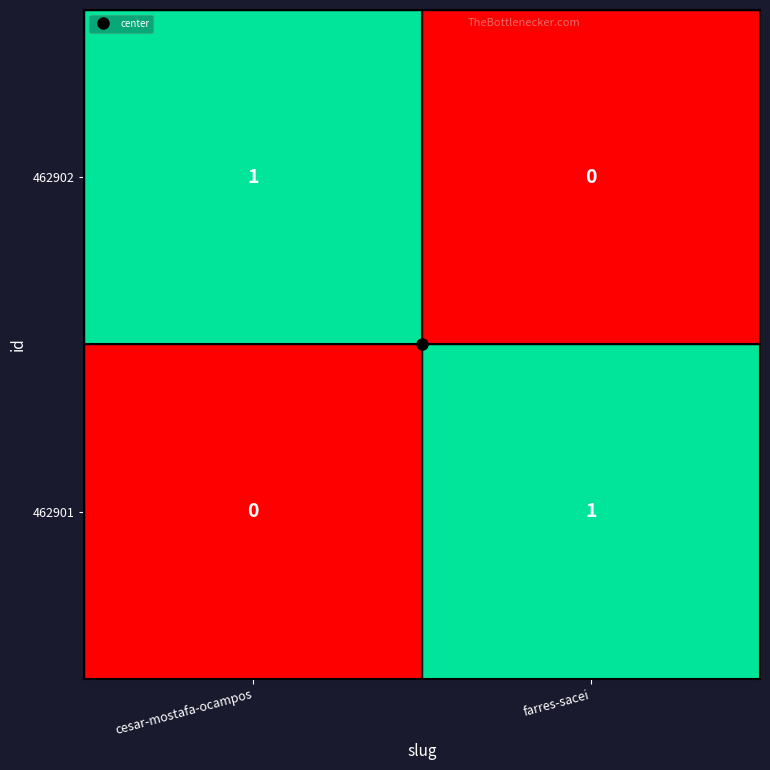

How many values in the 462901 series are below 1?

1